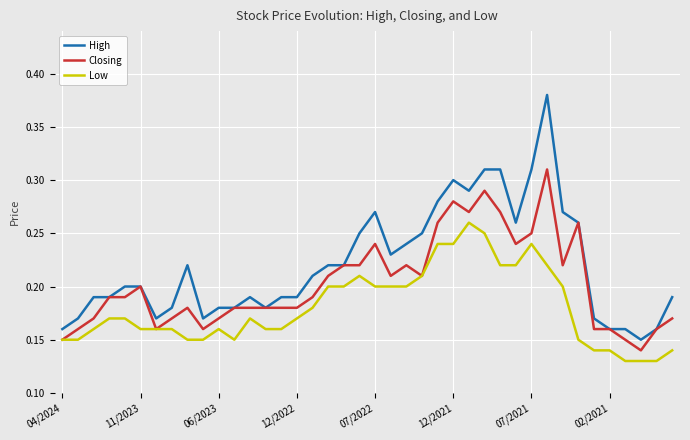

Rank the series by their average value, from lowest to highest.

Low, Closing, High